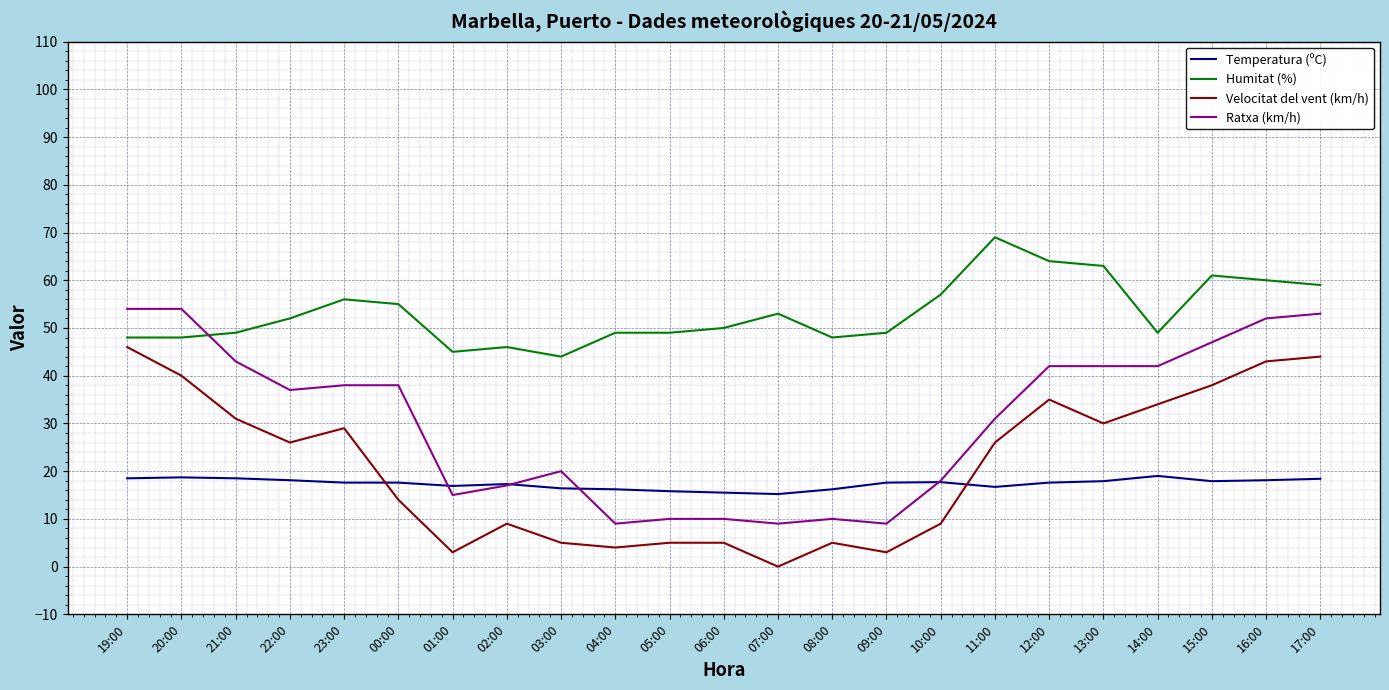

Where does the Humitat (%) series first go above 50?

22:00